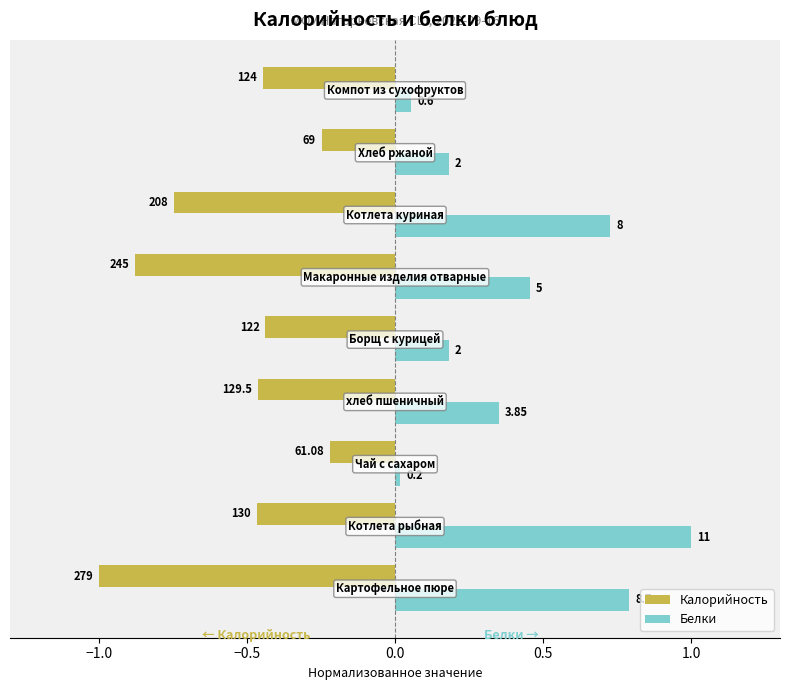

What are all the series names shown in the legend?

Калорийность, Белки